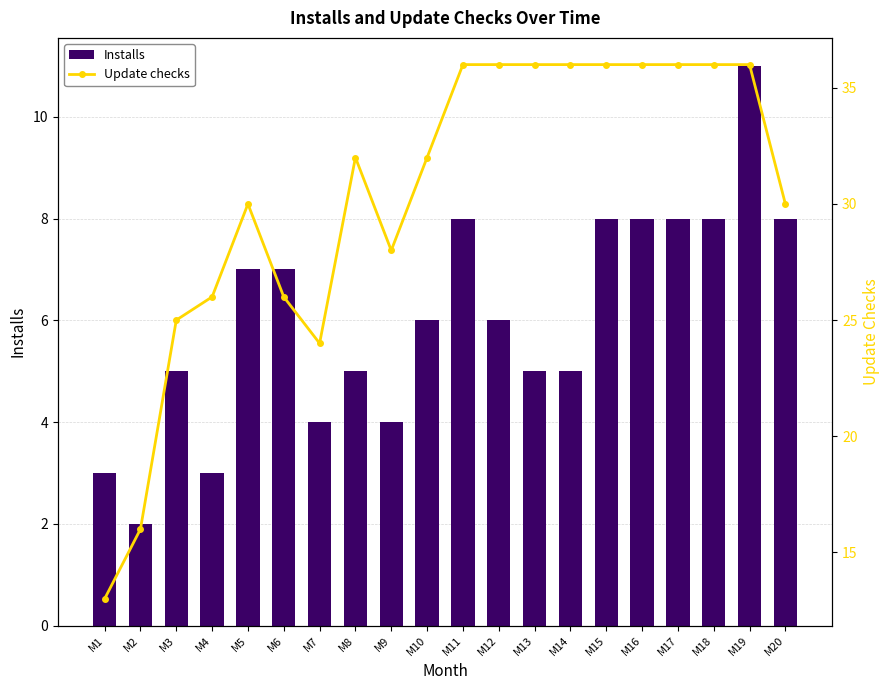

The value of Installs at M19 is 5. True or false?

False